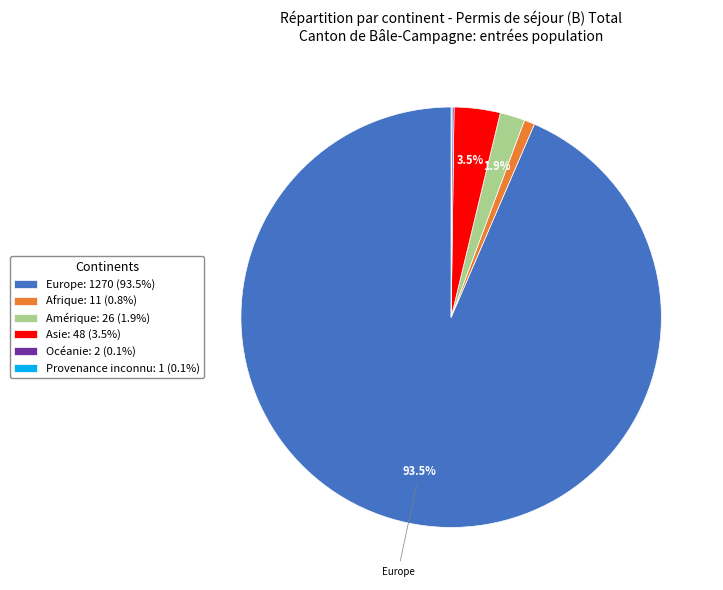

Is there any slice that represents more than half of the pie?

Yes